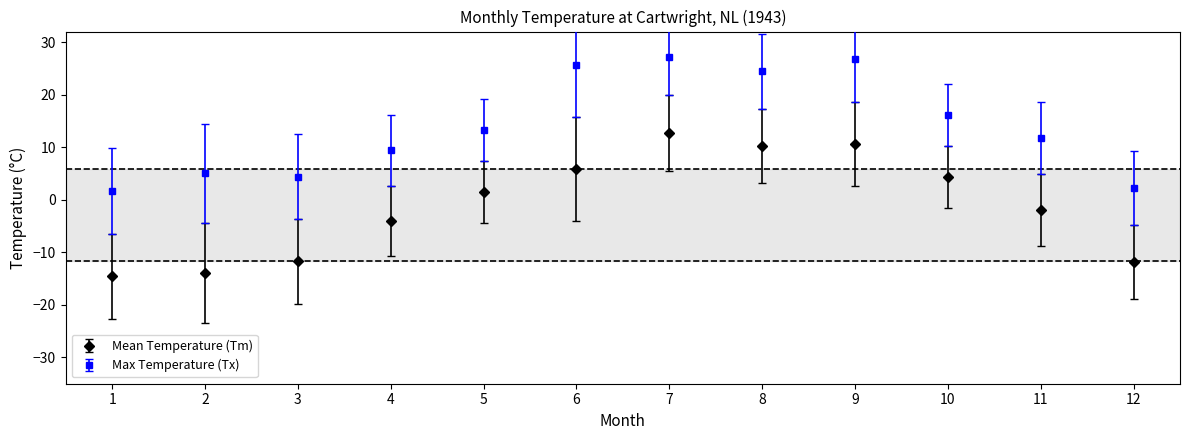

What is the spread (max minus min) of values at 12?

14.0